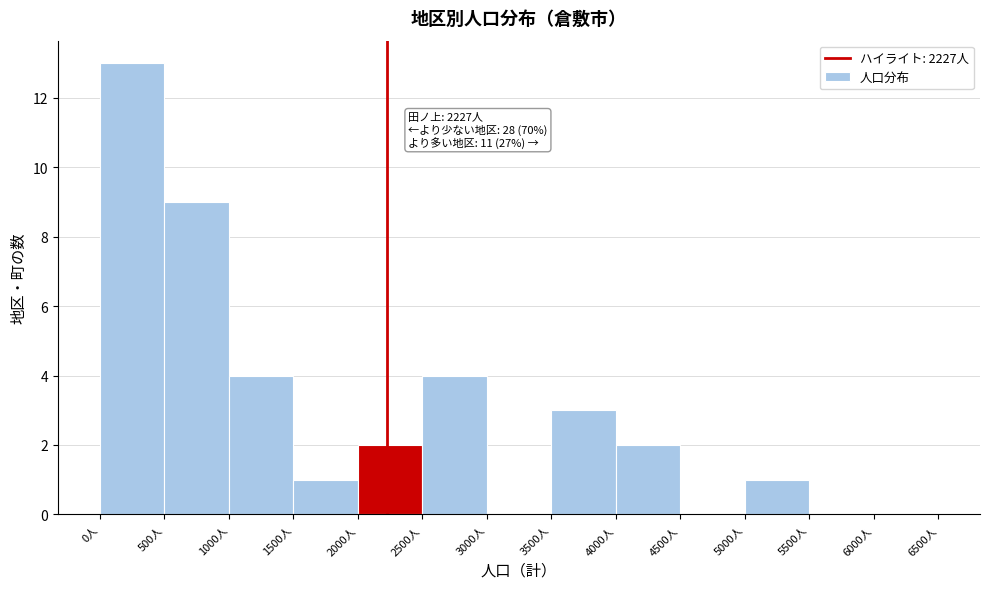

Which range on the x-axis has the tallest bar?

0 to 500